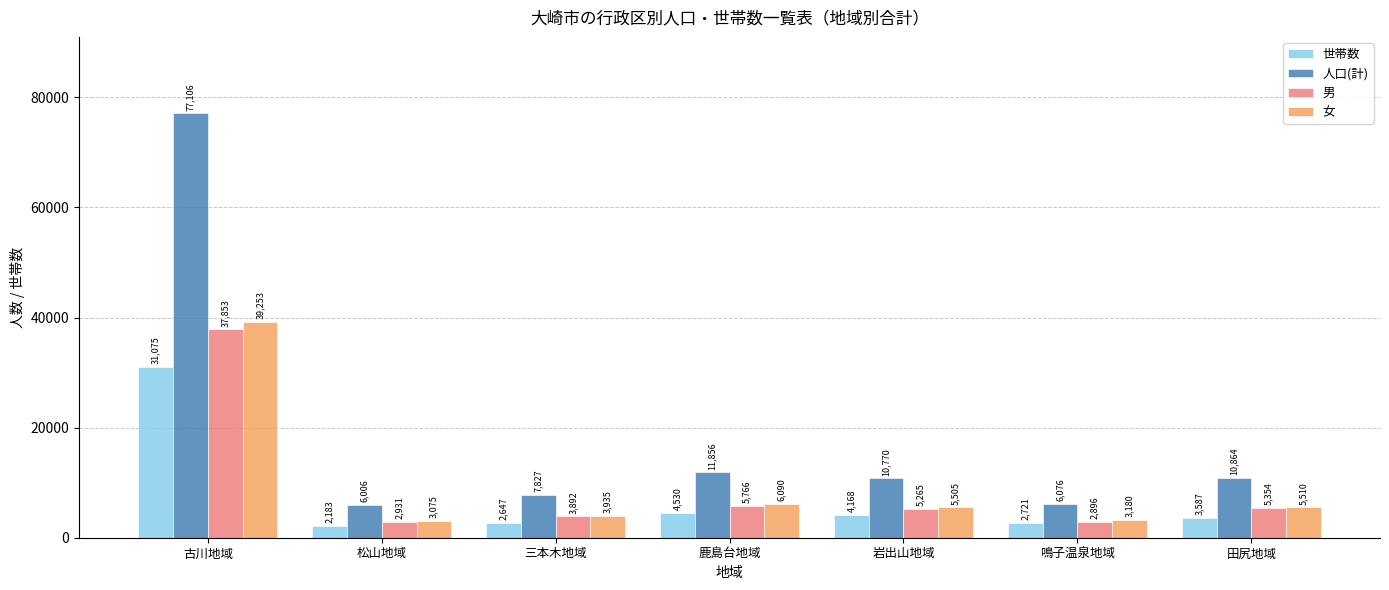

What is the label of the 7th bar from the left?

田尻地域